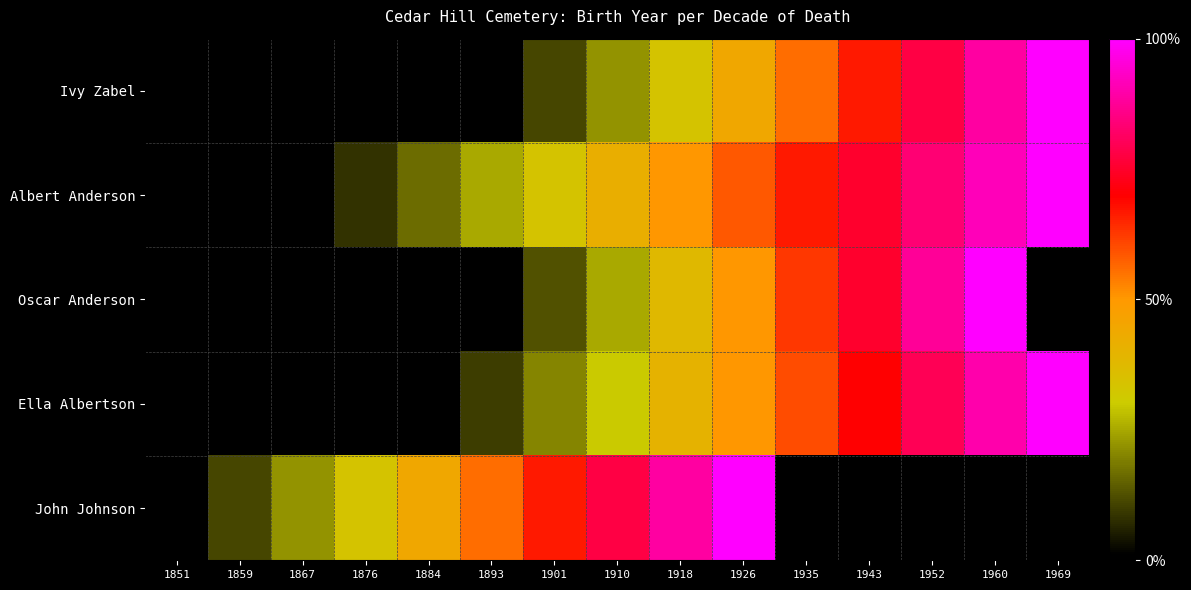

At which label does Albert Anderson reach its minimum?

1851